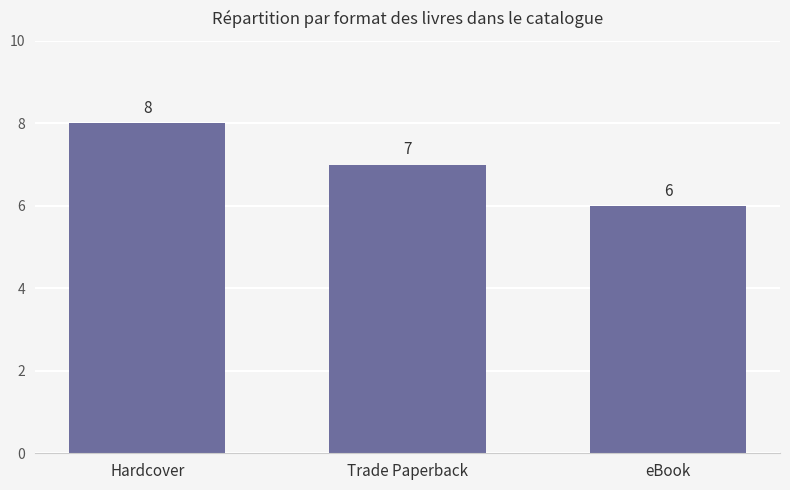

Reading right to left, list all the values displayed in this chart.

eBook=6	Trade Paperback=7	Hardcover=8